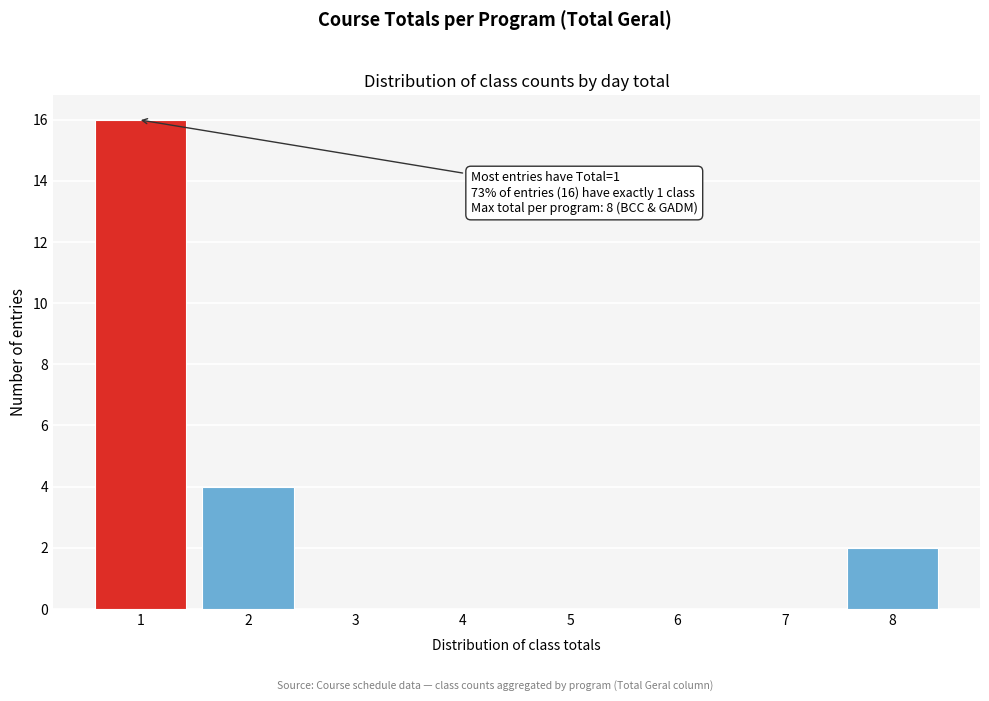

Reading left to right, extract all data points from this chart.

1=16	2=4	3=0	4=0	5=0	6=0	7=0	8=2